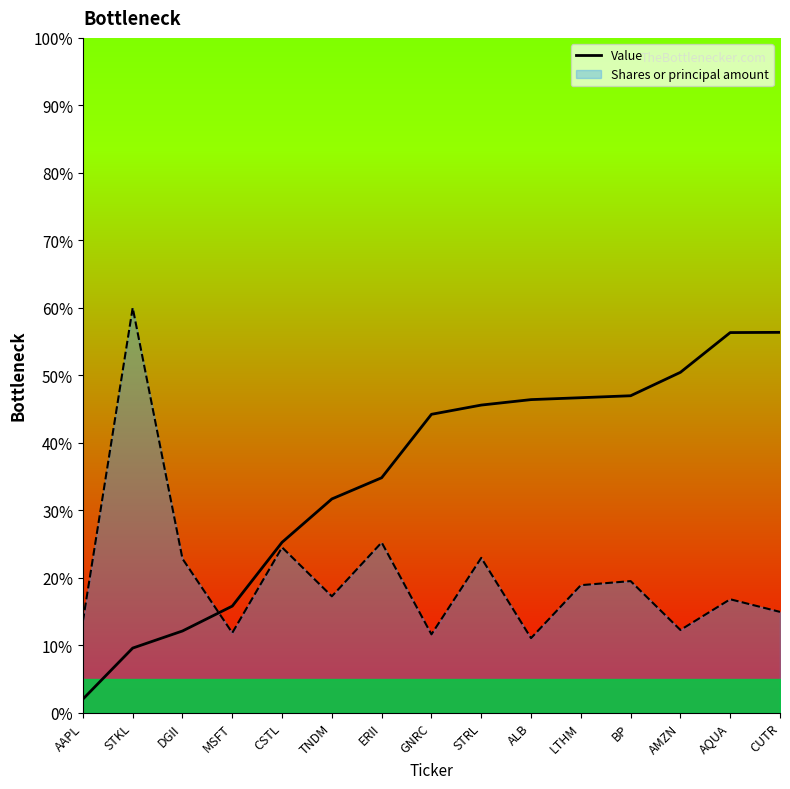

Reading right to left, transcribe all the data shown in this chart.

CUTR=0.6	AQUA=0.6	AMZN=0.5	BP=0.5	LTHM=0.5	ALB=0.5	STRL=0.5	GNRC=0.4	ERII=0.3	TNDM=0.3	CSTL=0.3	MSFT=0.2	DGII=0.1	STKL=0.1	AAPL=0.0